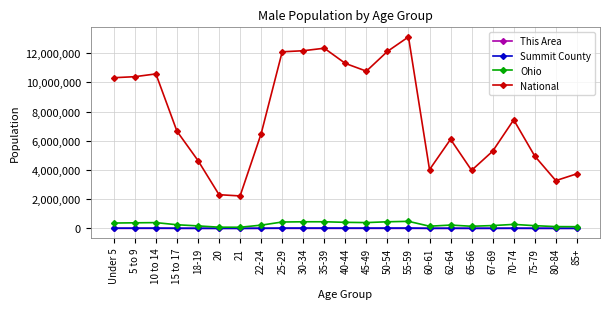

What value does the Summit County series have at 60-61, to the nearest 10?

7040